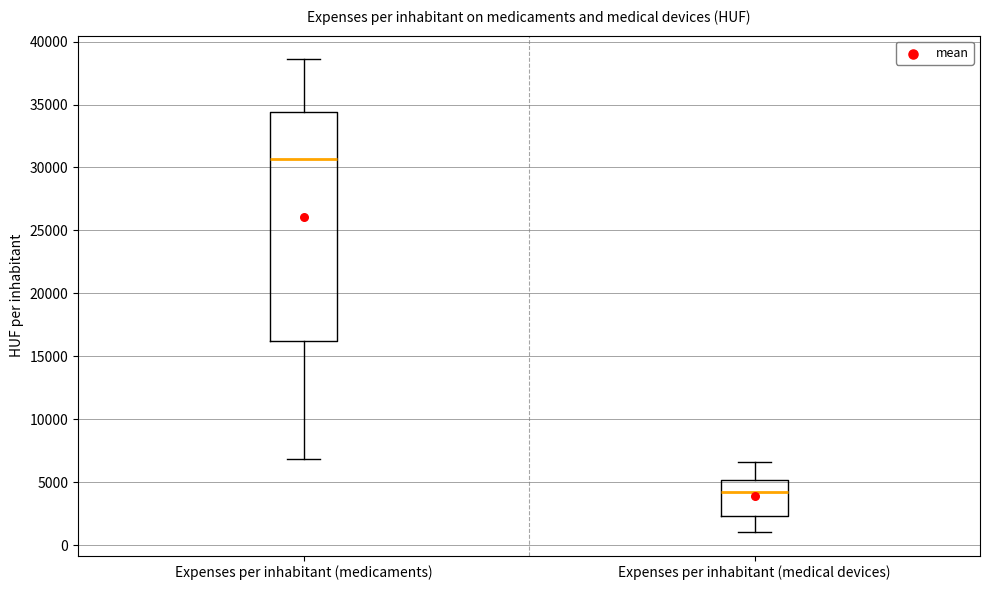

Which box's median line is the lowest?

Expenses per inhabitant (medical devices)